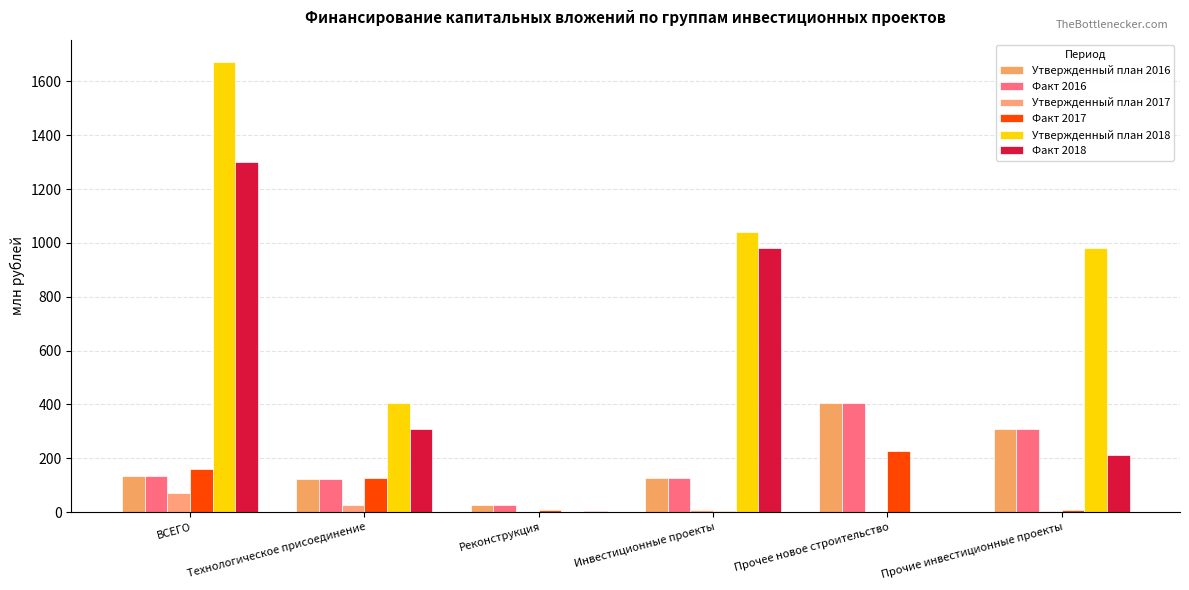

How many distinct data groups are displayed?

6